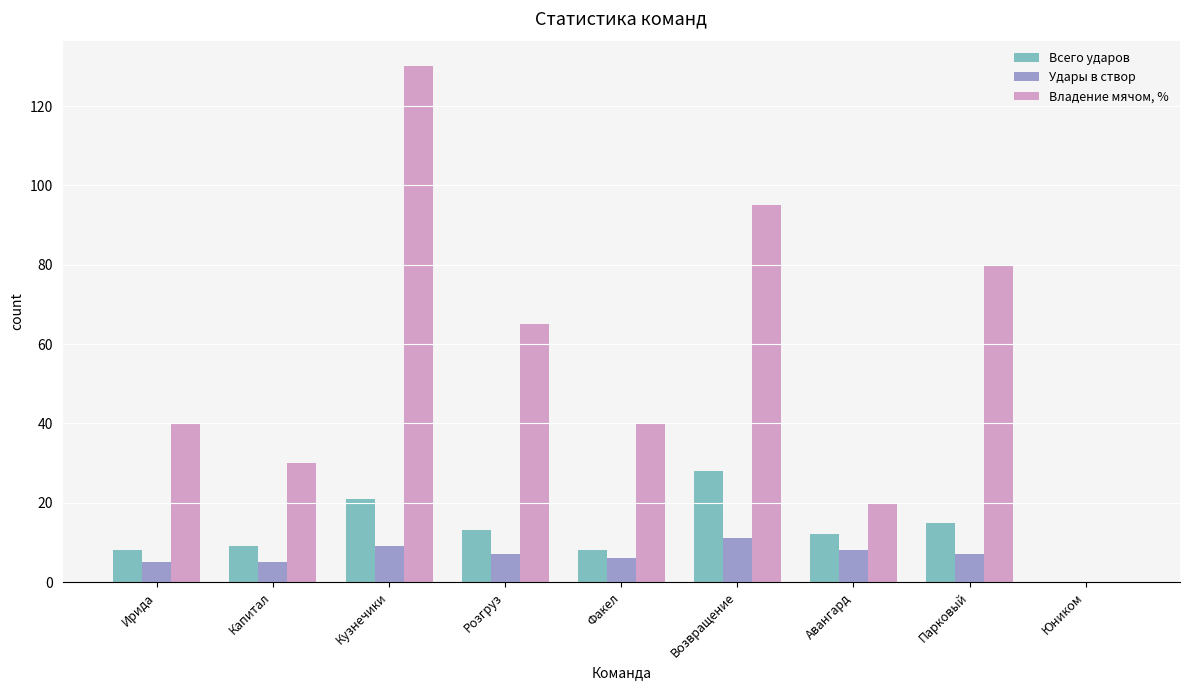

What is the greatest value displayed?

130